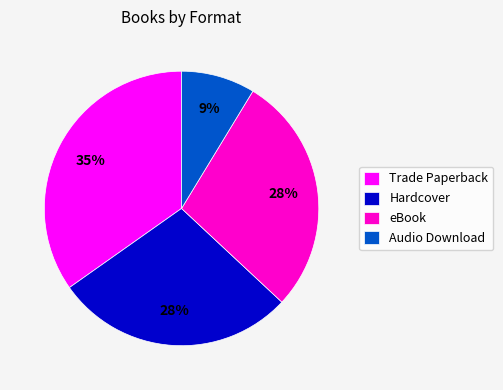

To the nearest percent, what is the combined percentage of Audio Download and eBook?

37%